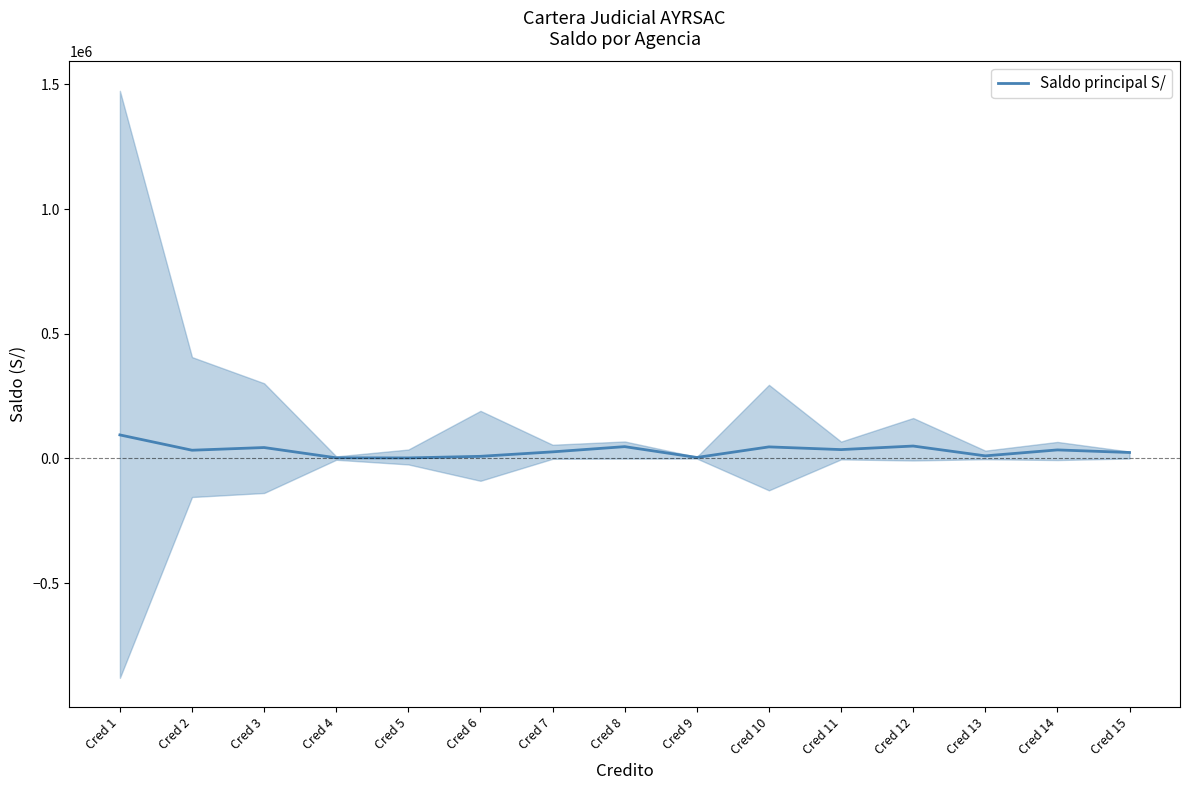

How many lines are shown in the chart?

1